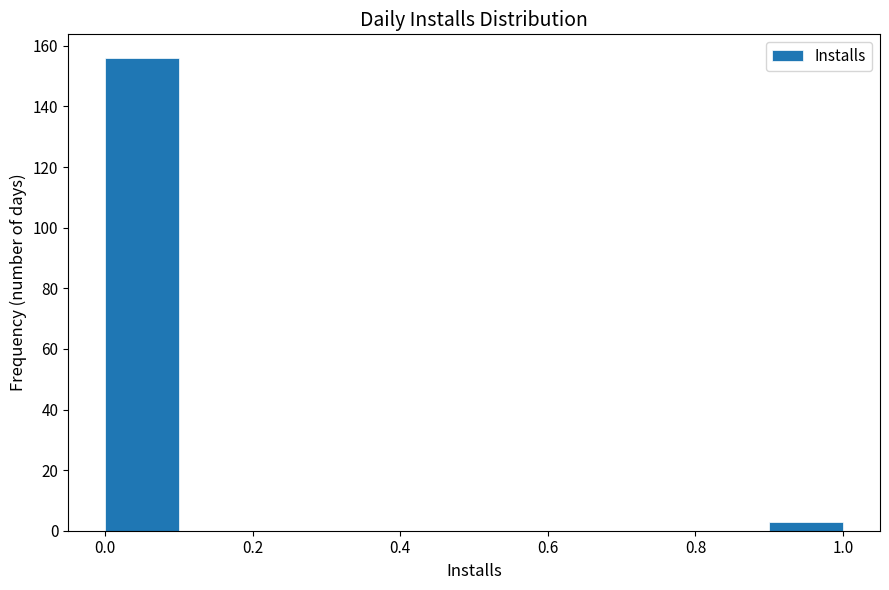

Which range on the x-axis has the tallest bar?

0.0 to 0.1